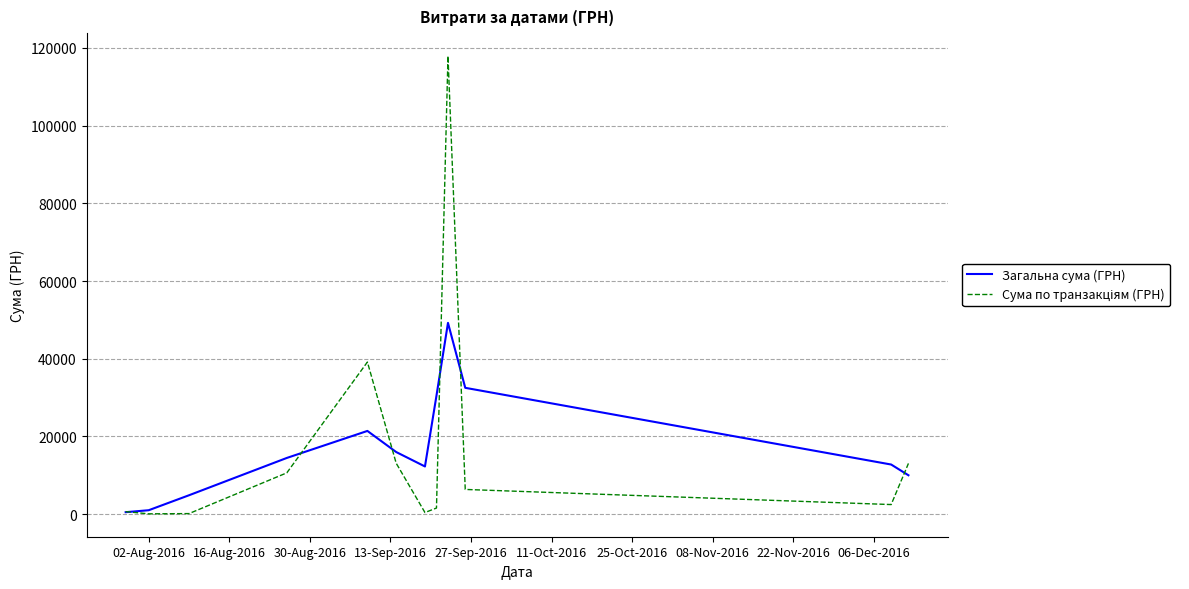

What is the highest value of the Загальна сума (ГРН) series?

49233.8